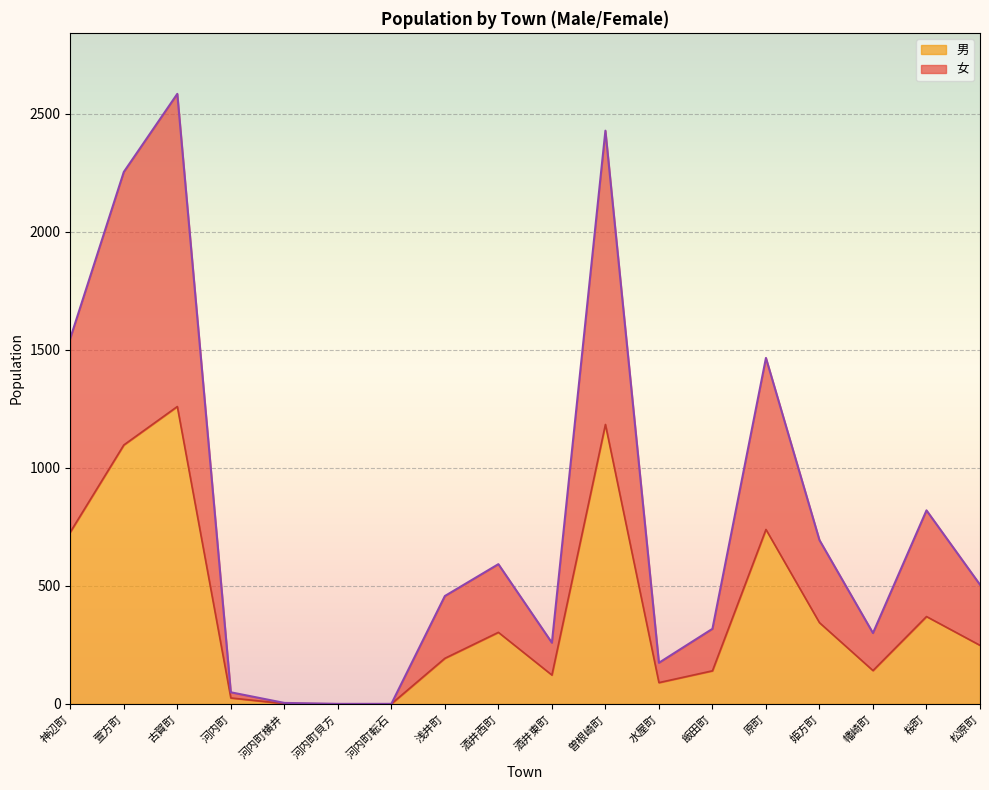

Which label corresponds to the smallest value in the chart?

河内町貝方